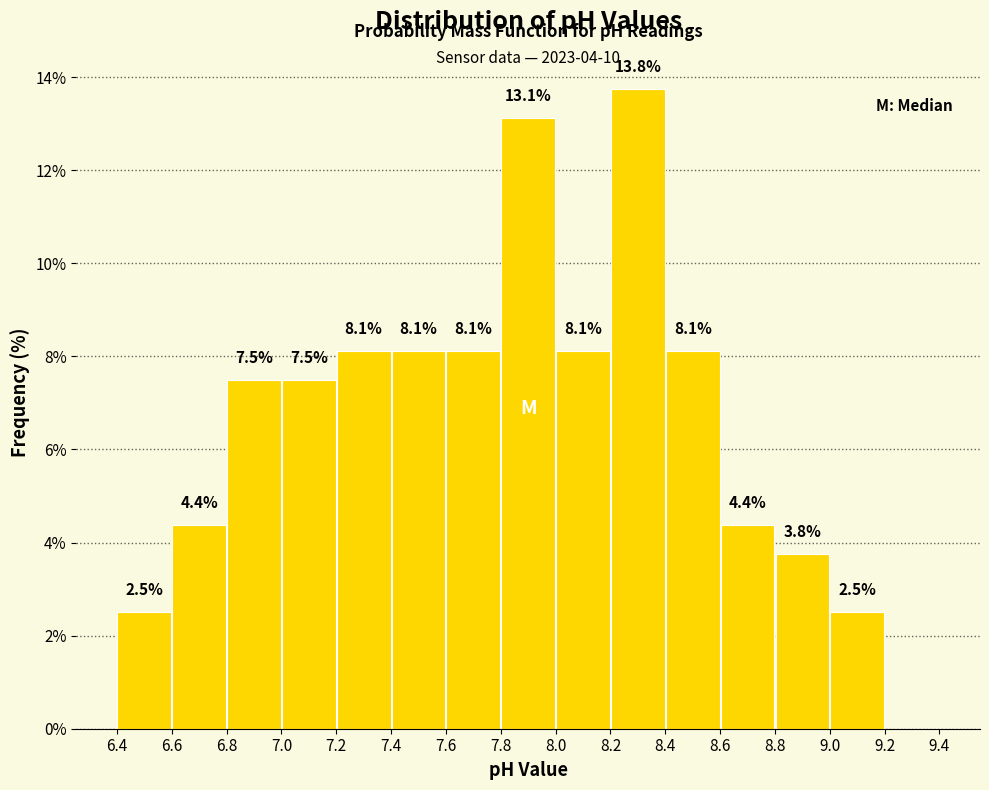

Over which range of the x-axis is the bar tallest?

8.2 to 8.4